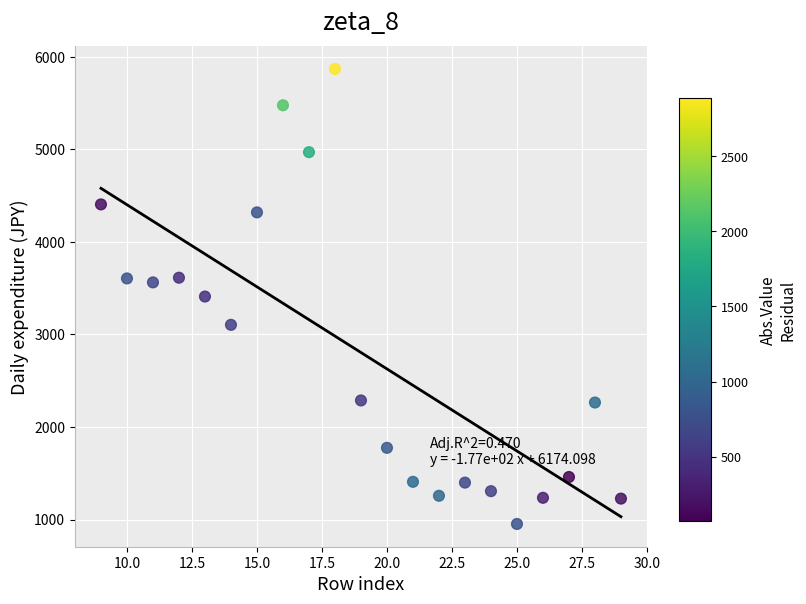

What is the range of X values (max minus min)?

20.0